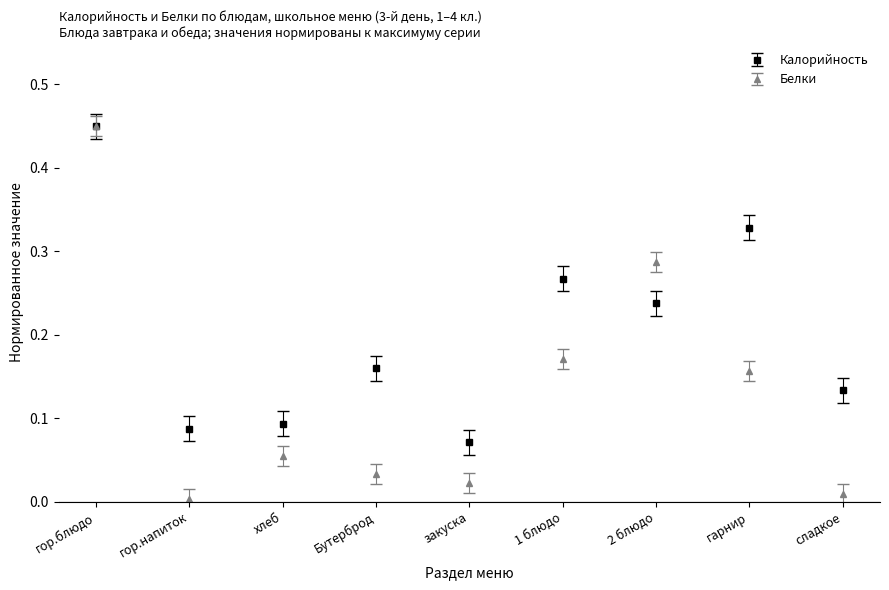

At which category is the sum across all series the highest?

гор.блюдо